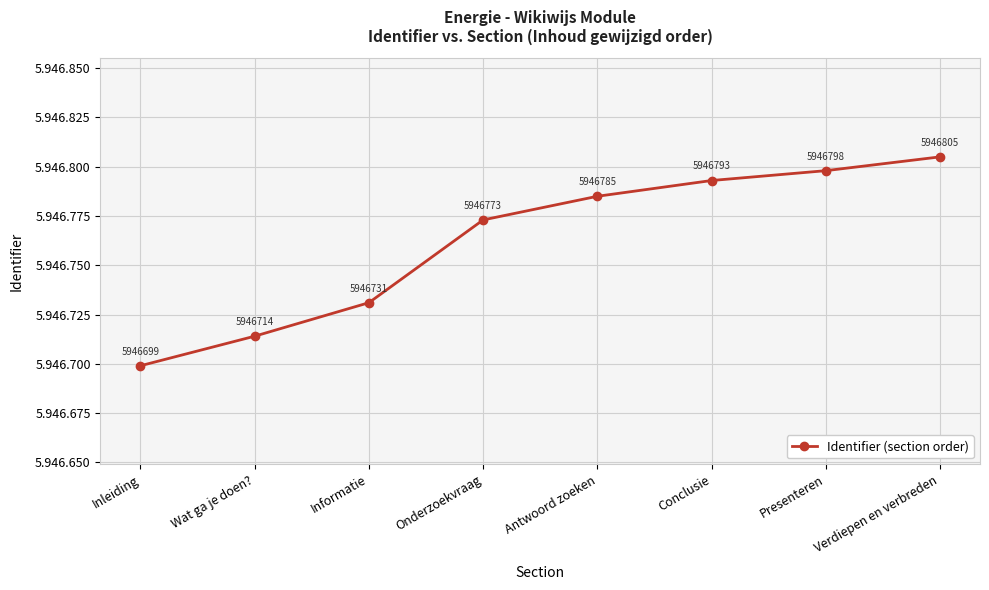

Is this an area chart (filled region under the line)?

No